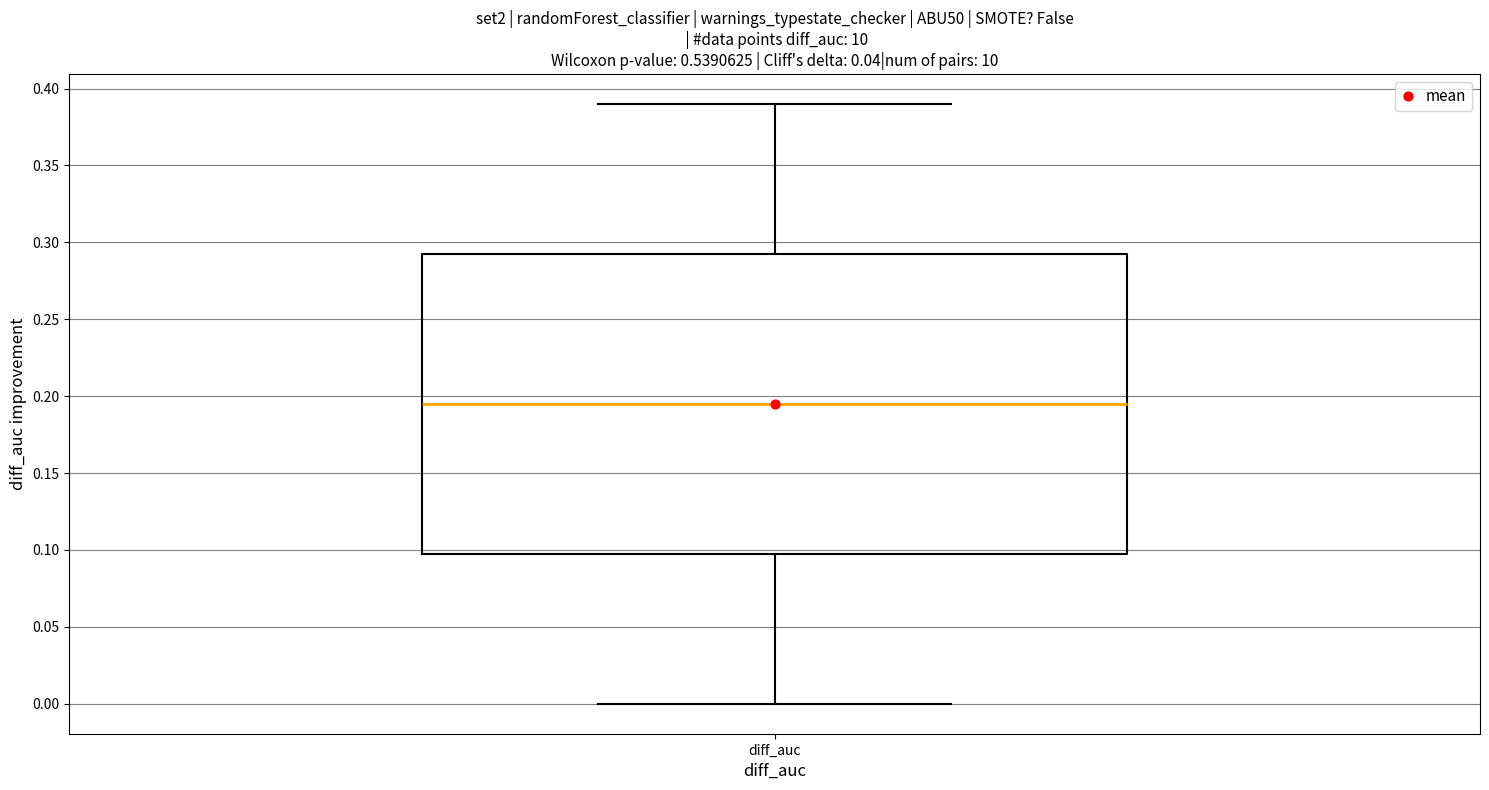

Where is the lower edge of the box for diff_auc on the y-axis? The values are not printed on the chart, so give them approximately, as read against the axis.

0.100